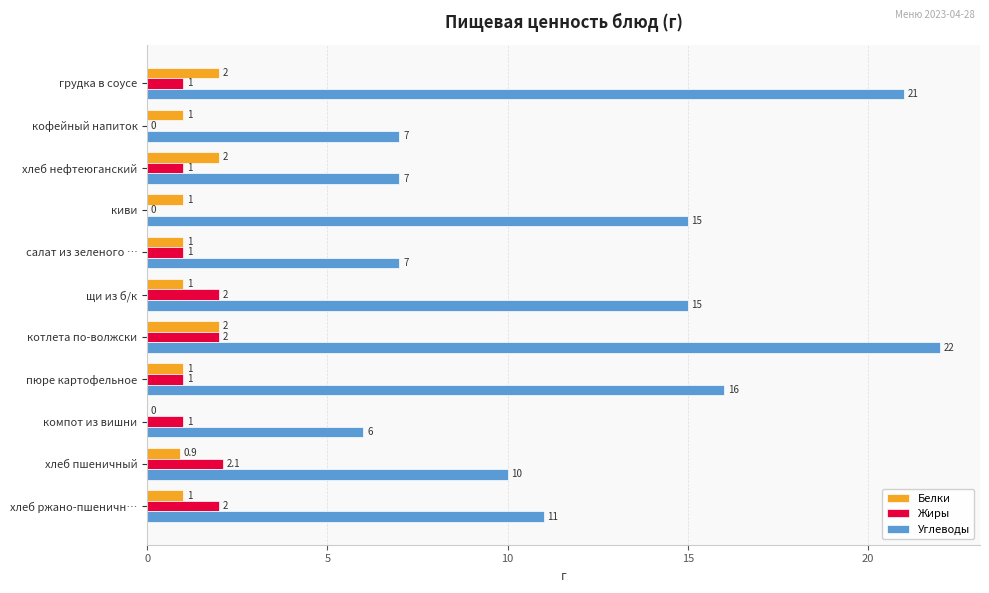

Which category has the highest value in the Углеводы series?

котлета по-волжски